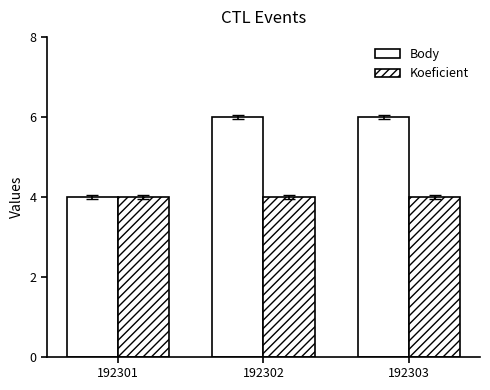

What is the lowest value of the Body series?

4